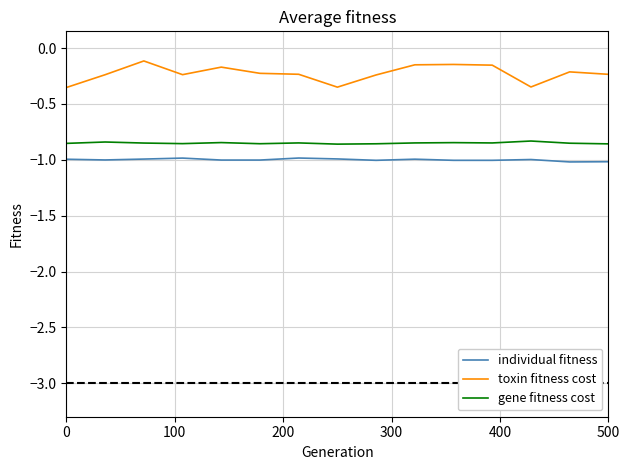

Which series has the widest spread of values?

toxin fitness cost